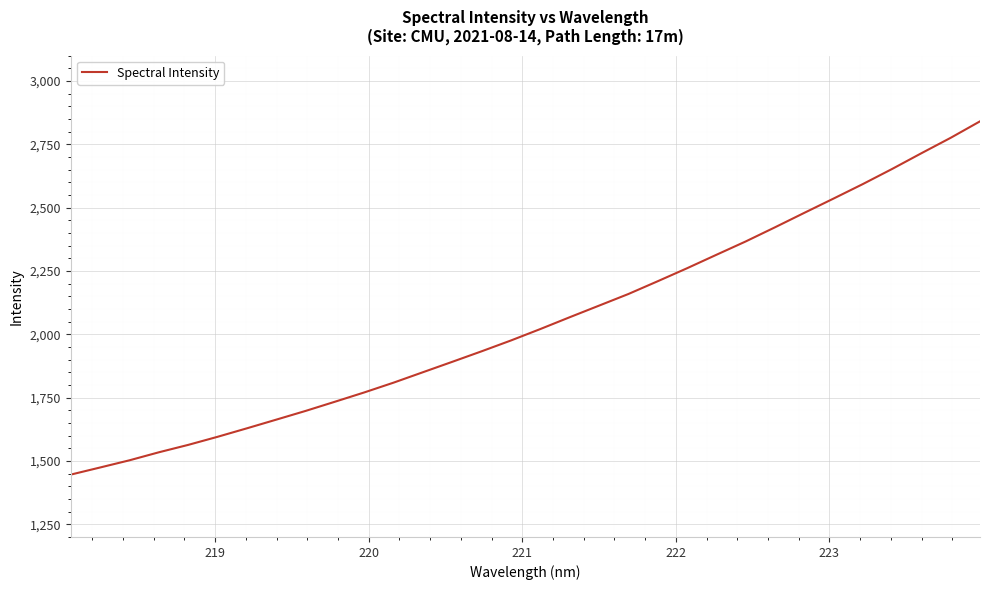

What is the maximum value shown in the chart?

2840.4